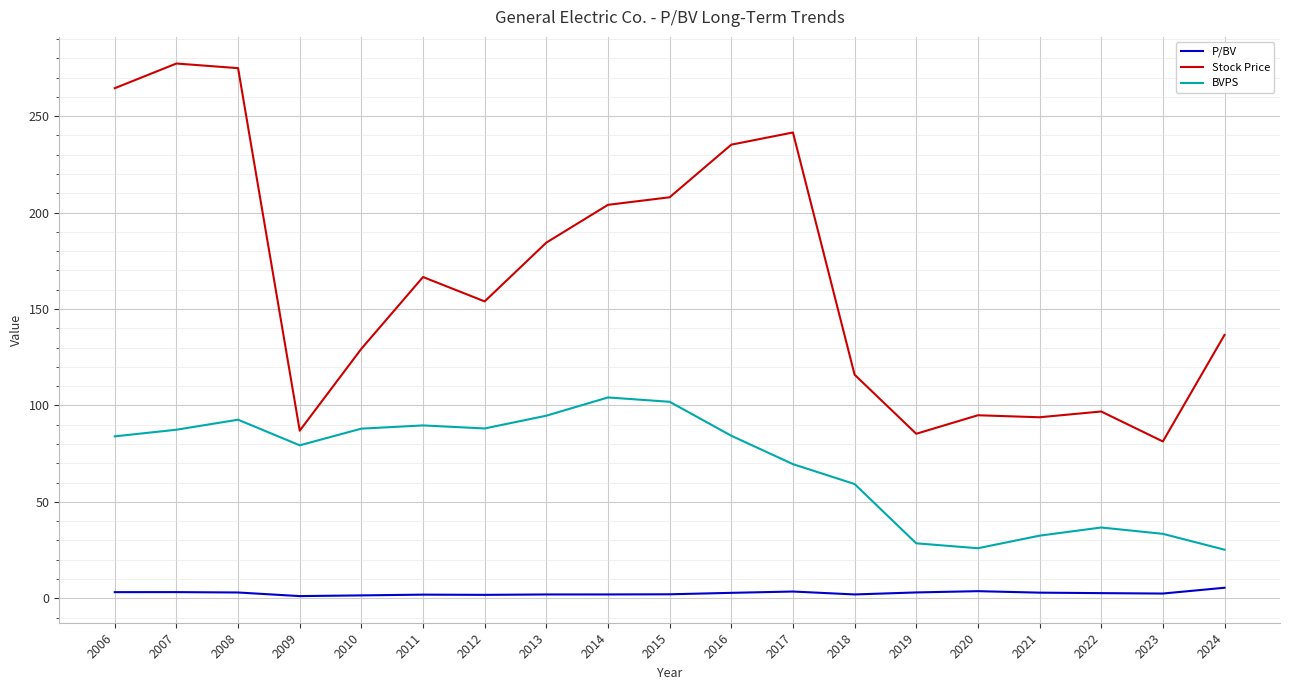

How many distinct data groups are displayed?

3